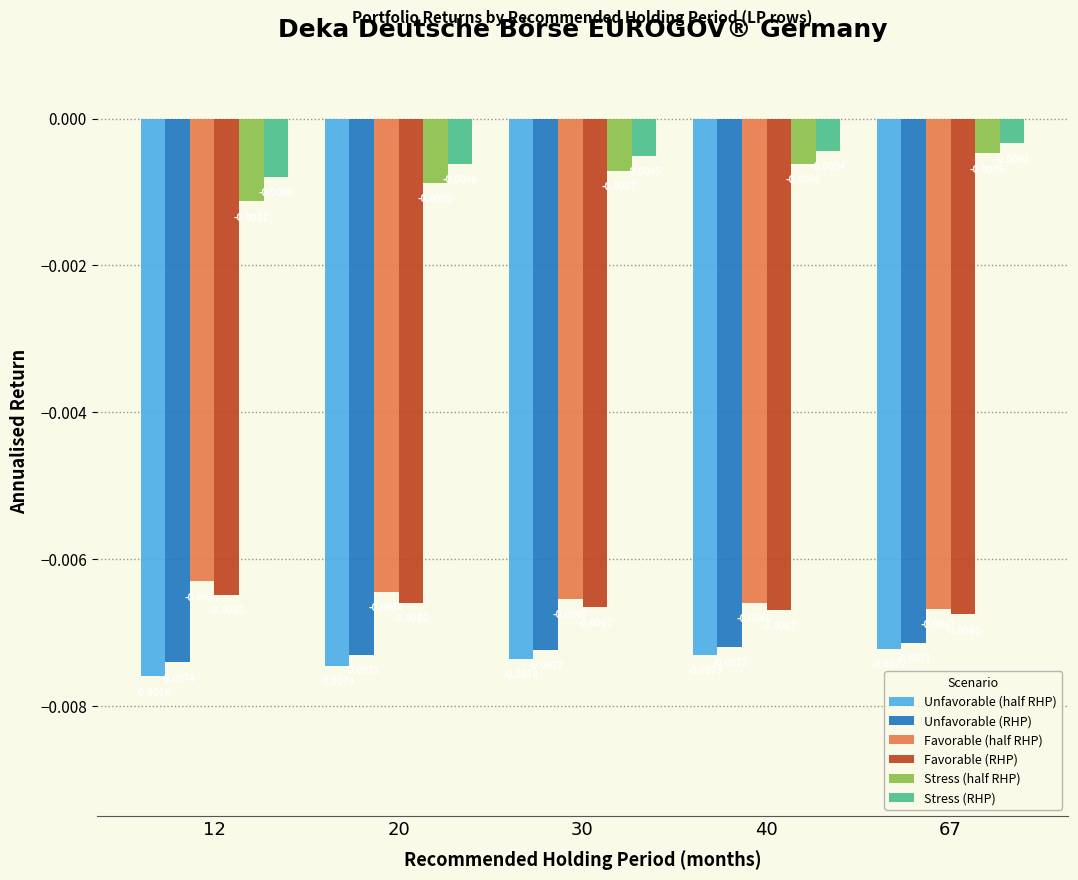

At which category does the chart reach its minimum across all series?

12